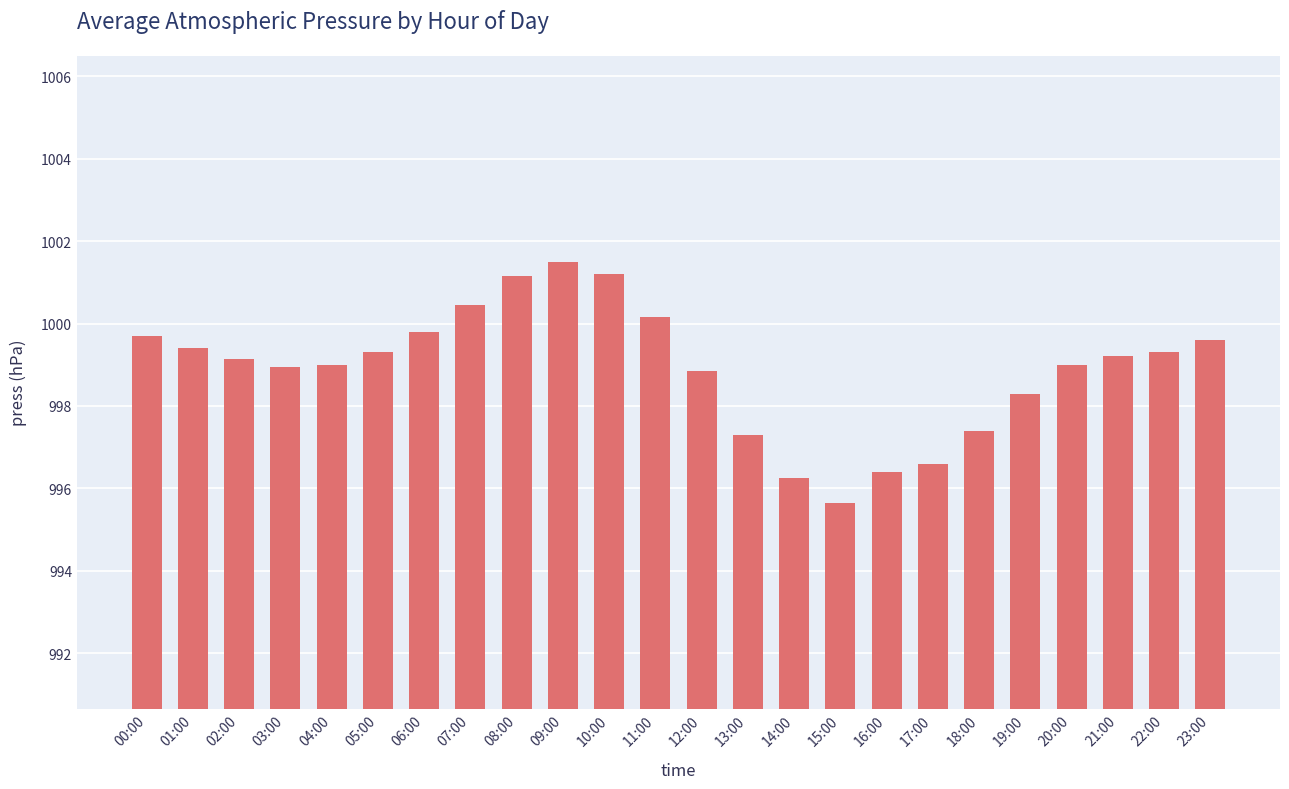

The chart shows a value of 999.2 at 21:00. True or false?

True